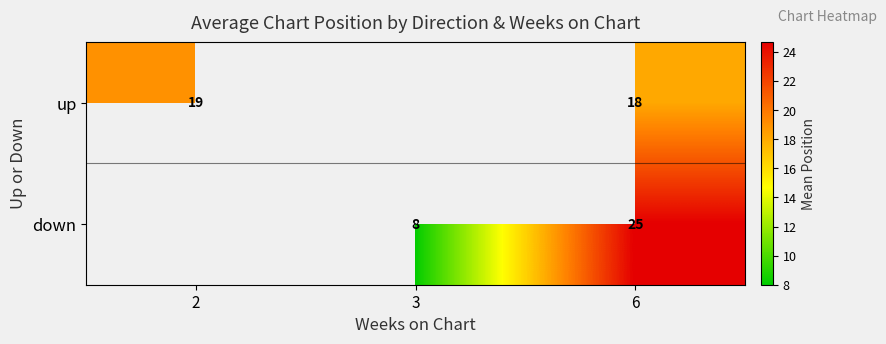

Is it true that down equals 14 at 6?

False